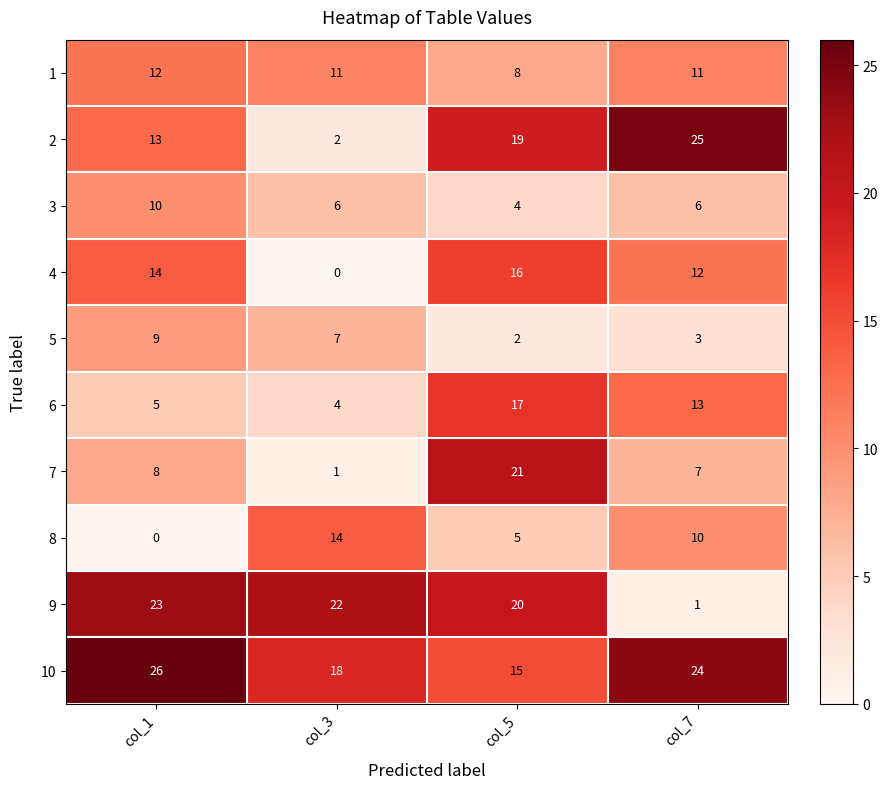

What is the spread (max minus min) of values at col_7?

24